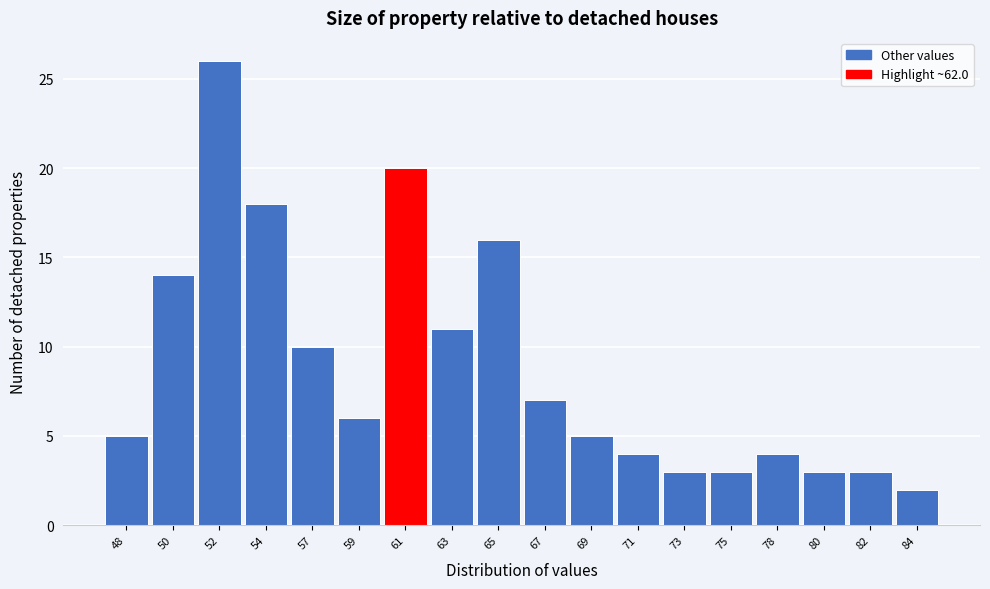

Reading left to right, list all the values displayed in this chart.

5	14	26	18	10	6	20	11	16	7	5	4	3	3	4	3	3	2